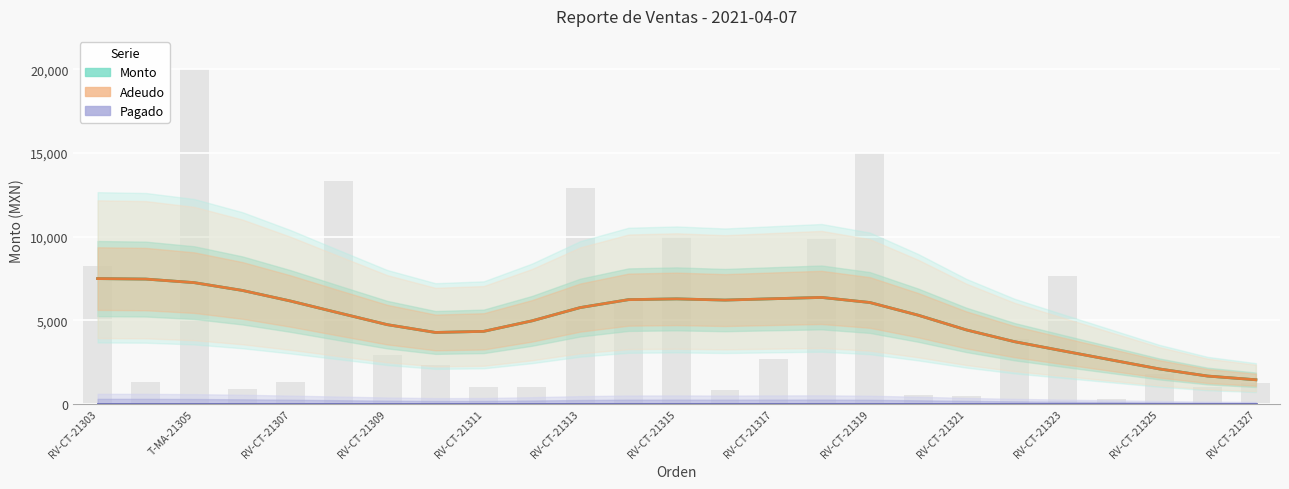

What is the lowest value of the Adeudo series?

1439.6